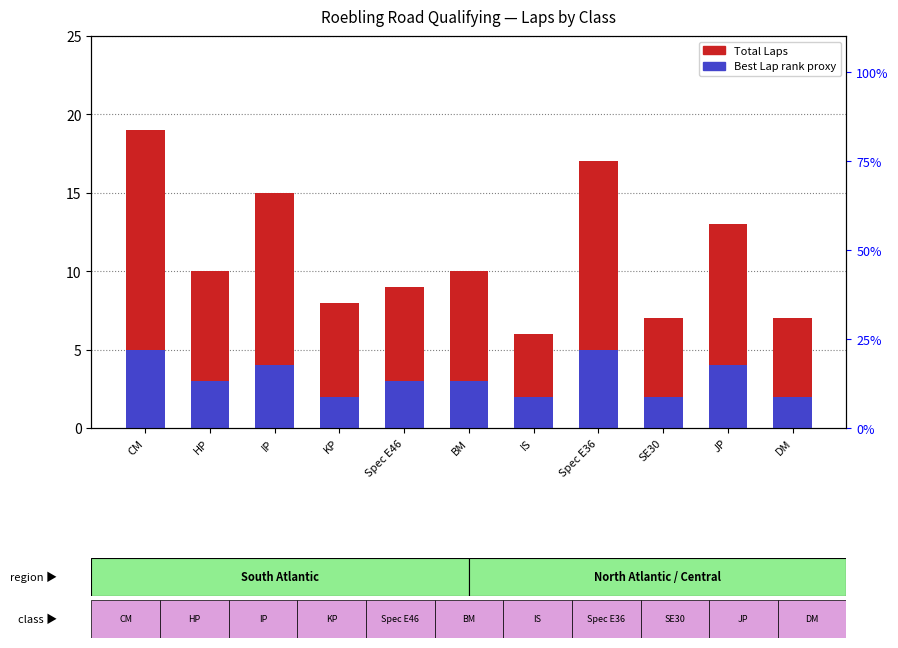

Is it true that Total Laps equals 16 at HP?

False